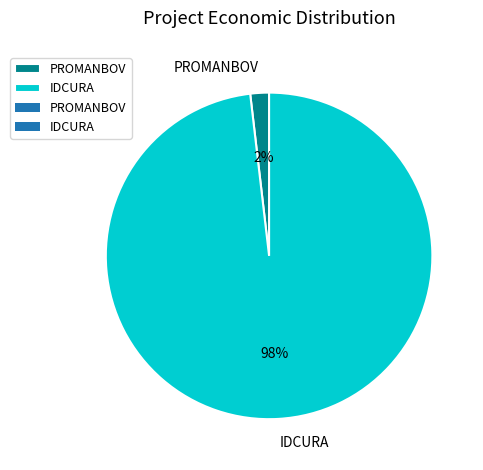

To the nearest percent, what is the average slice percentage?

50%